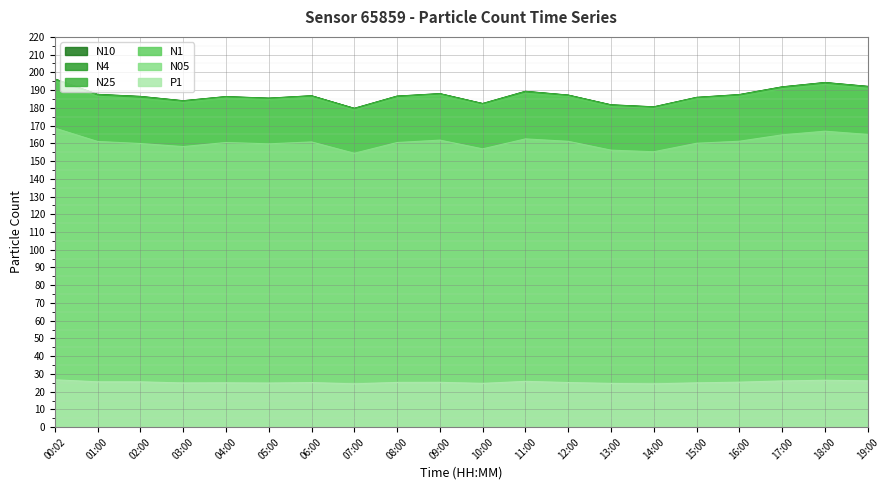

At which label does N25 reach its peak?

00:02